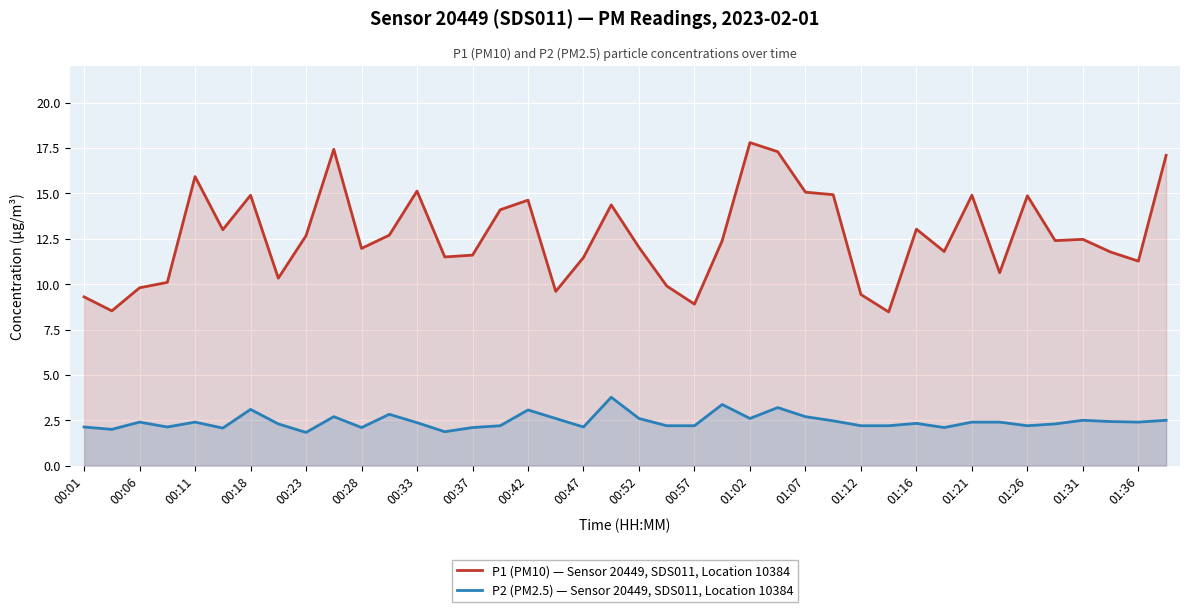

Reading right to left, transcribe all the data shown in this chart.

P1 (PM10) — Sensor 20449, SDS011, Location 10384: 17.1	11.3	11.8	12.5	12.4	14.9	10.6	14.9	11.8	13.0	8.5	9.4	14.9	15.1	17.3	17.8	12.4	8.9	9.9	12.0	14.4	11.5	9.6	14.6	14.1	11.6	11.5	15.1	12.7	12.0	17.4	12.7	10.3	14.9	13.0	15.9	10.1	9.8	8.5	9.3
P2 (PM2.5) — Sensor 20449, SDS011, Location 10384: 2.5	2.4	2.4	2.5	2.3	2.2	2.4	2.4	2.1	2.3	2.2	2.2	2.5	2.7	3.2	2.6	3.4	2.2	2.2	2.6	3.8	2.1	2.6	3.1	2.2	2.1	1.9	2.4	2.8	2.1	2.7	1.8	2.3	3.1	2.1	2.4	2.1	2.4	2.0	2.1